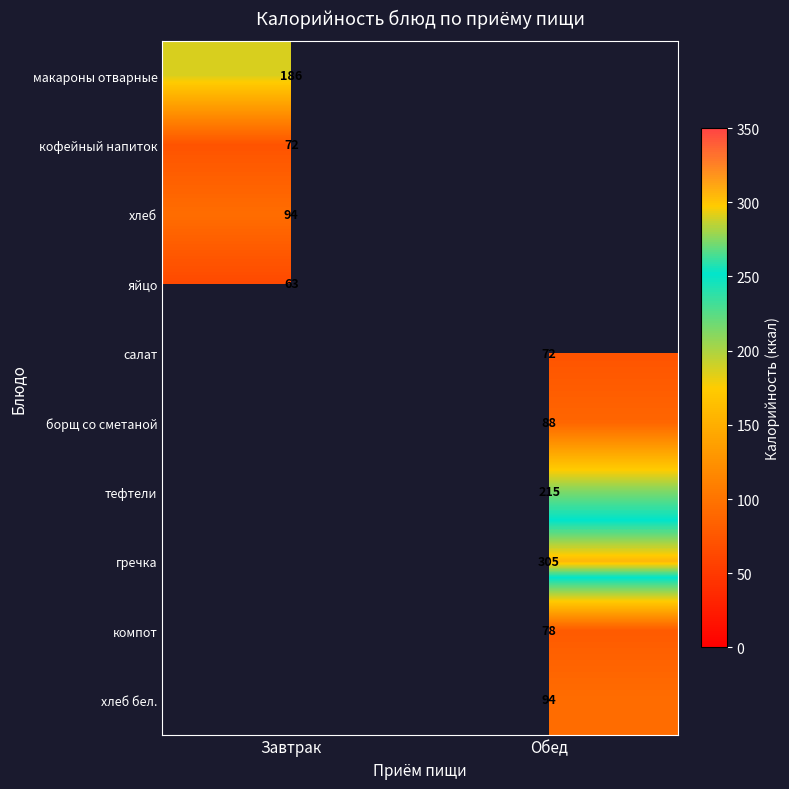

Which category has the lowest value across all series?

Завтрак